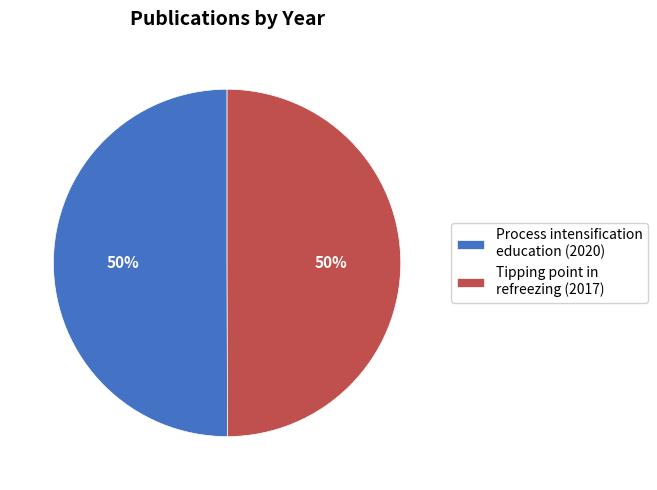

To the nearest percent, what is the average slice percentage?

50%